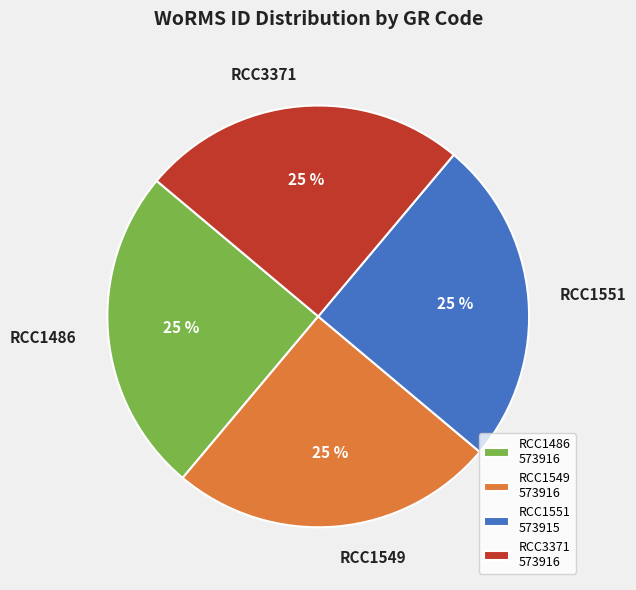

Is it true that RCC1486 is 25% of the pie?

True